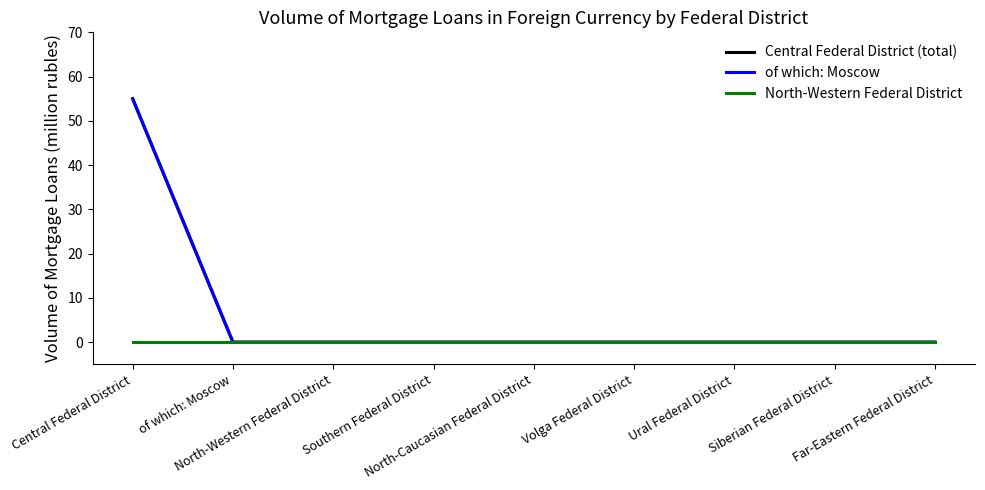

Rank the series at Far-Eastern Federal District from highest to lowest value.

Central Federal District (total), of which: Moscow, North-Western Federal District